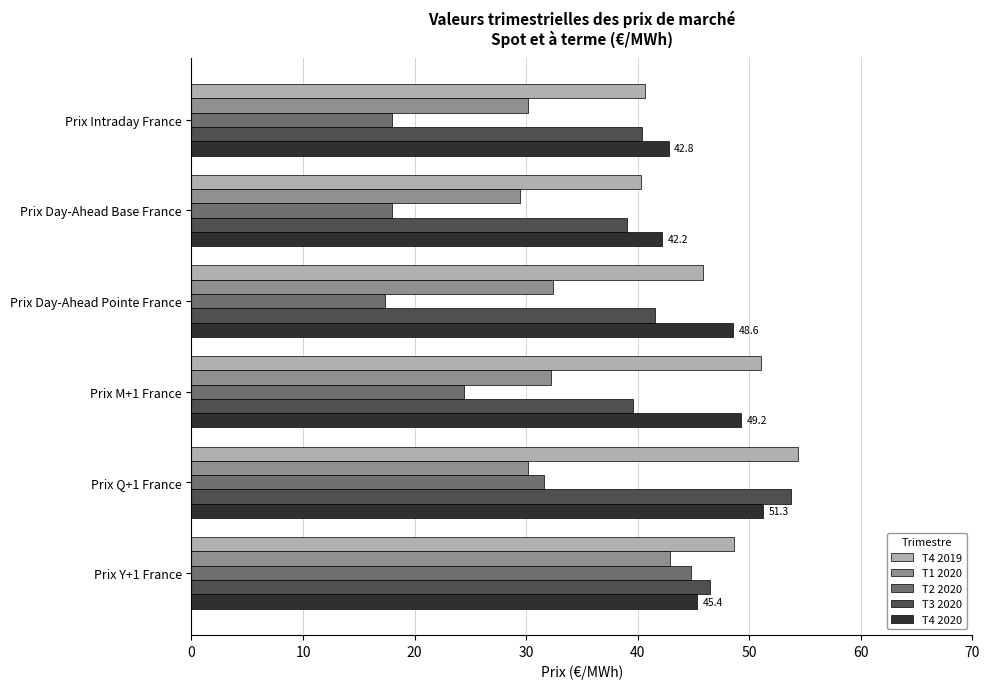

The value of T2 2020 at Prix Day-Ahead Base France is 10.5. True or false?

False